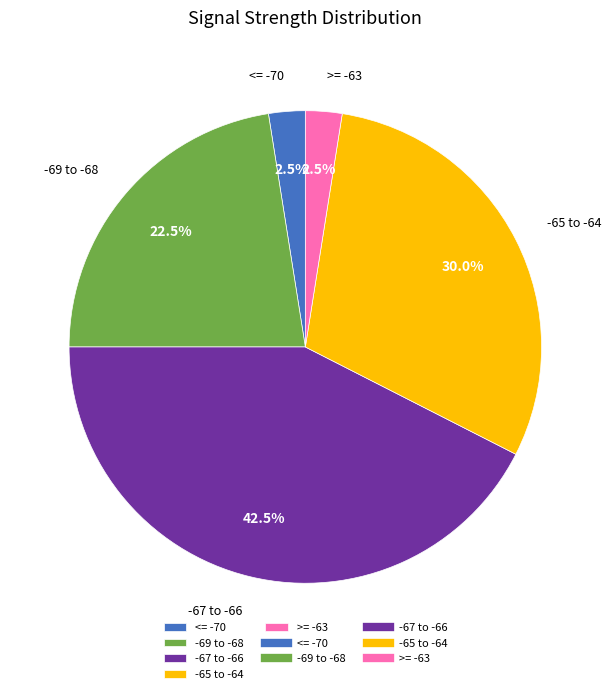

Which has a higher value, <= -70 or -67 to -66?

-67 to -66